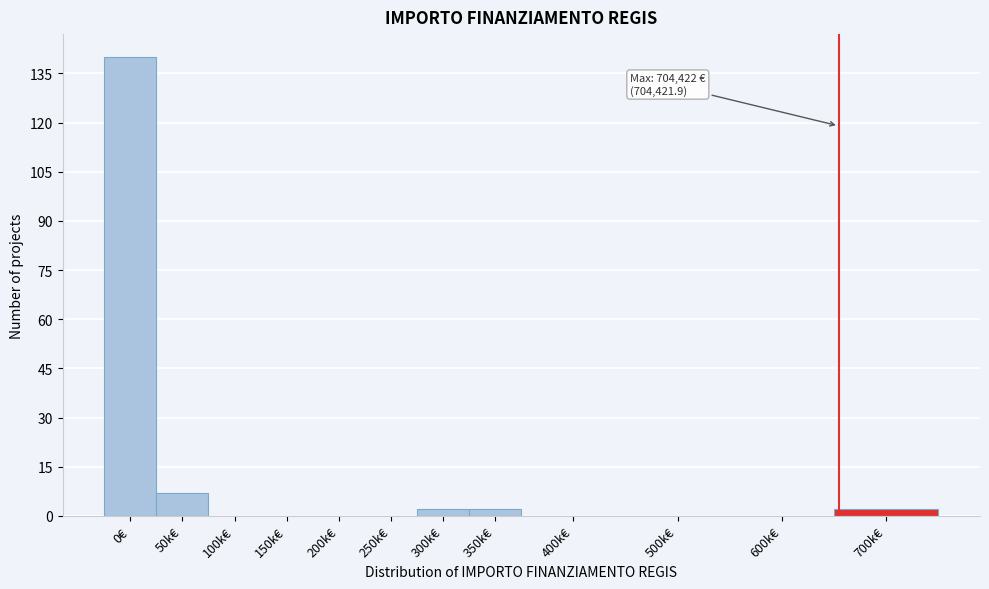

Reading right to left, transcribe all the data shown in this chart.

700k€=2	600k€=0	500k€=0	400k€=0	350k€=2	300k€=2	250k€=0	200k€=0	150k€=0	100k€=0	50k€=7	0€=140